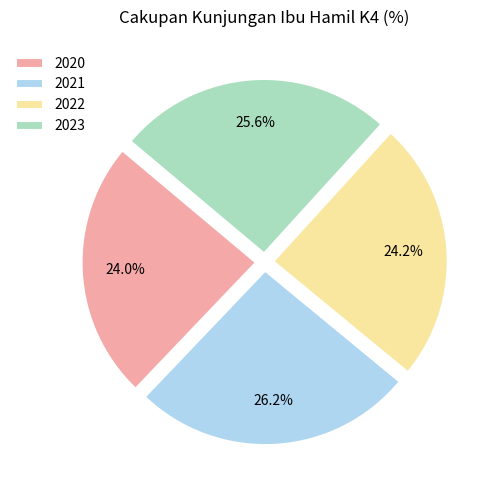

Does 2022 represent more than half of the total?

No